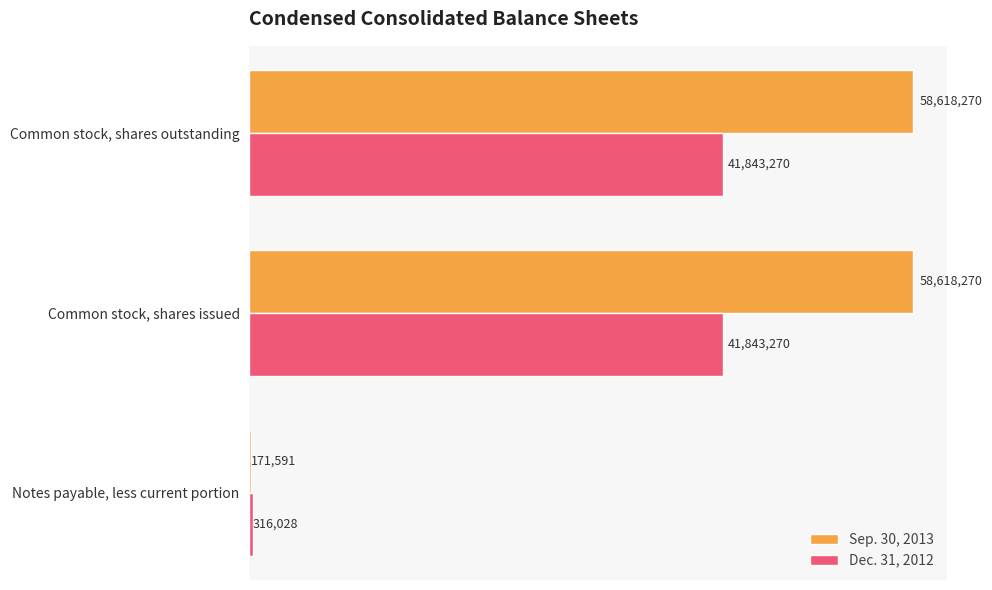

What are all the series names shown in the legend?

Sep. 30, 2013, Dec. 31, 2012